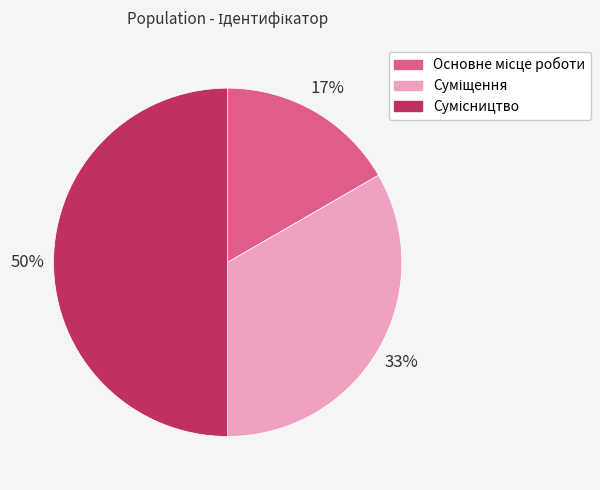

To the nearest percent, what is the average slice percentage?

33%